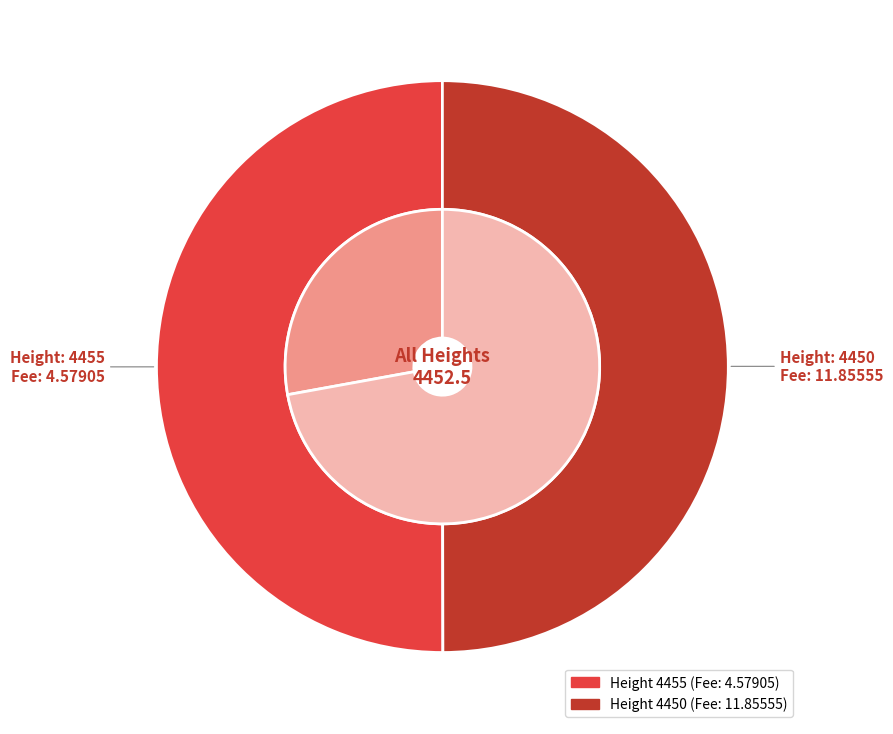

Does 4450 represent more than half of the total?

No